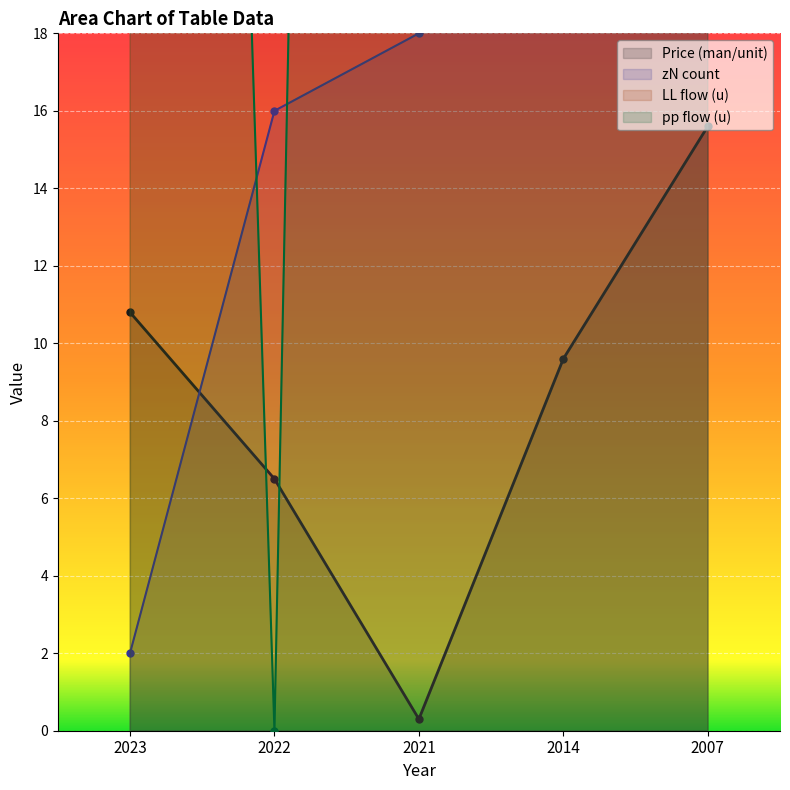

What is the value of the zN count point at the 5th from the left?

51.0